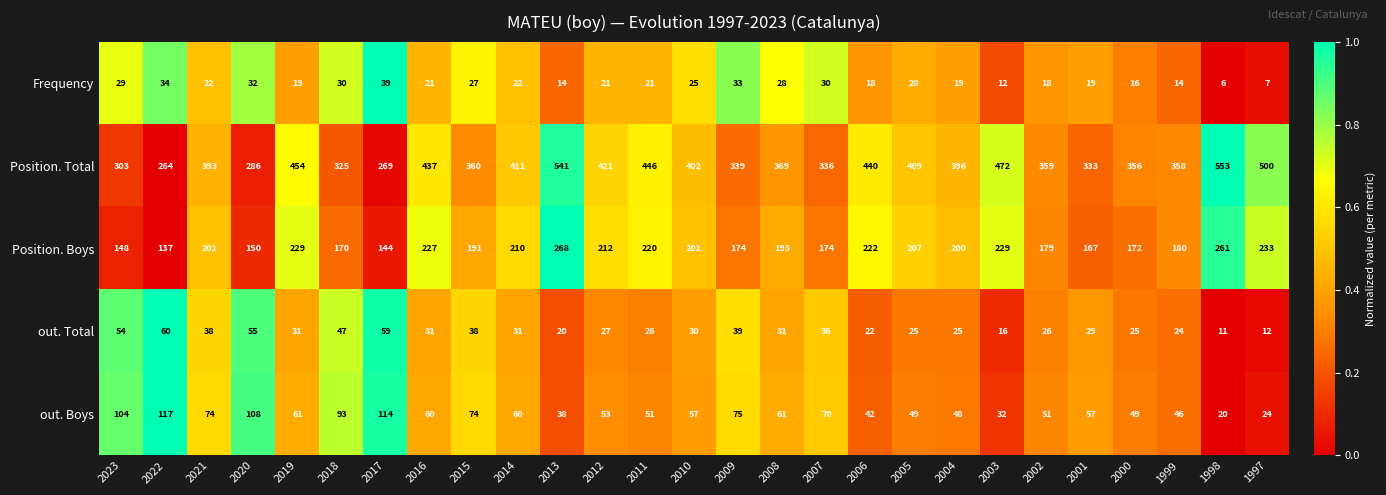

True or false: Frequency has a value of 20 at 2005.

True